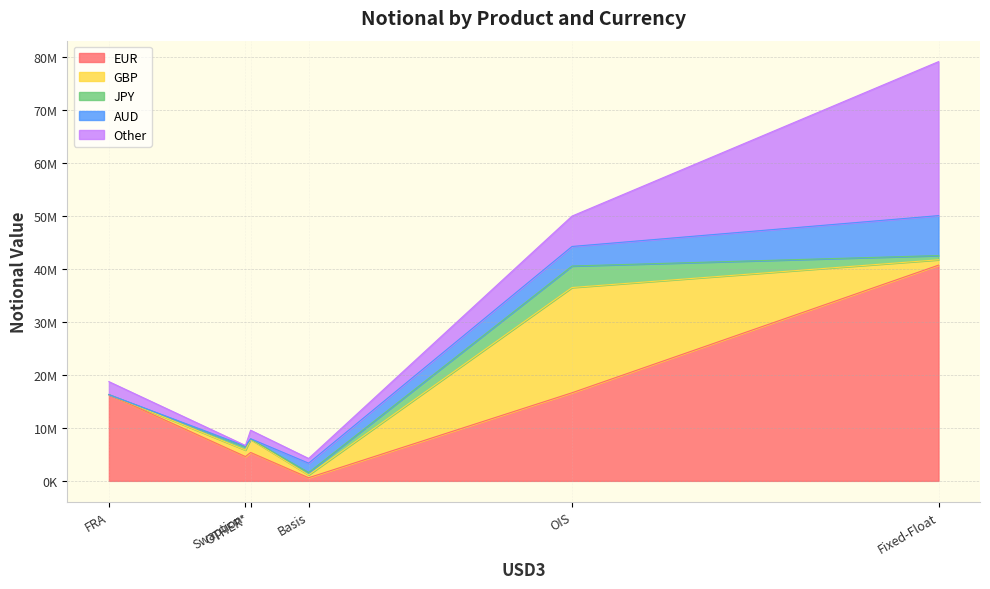

The value of EUR at Fixed-Float is 40679752. True or false?

True